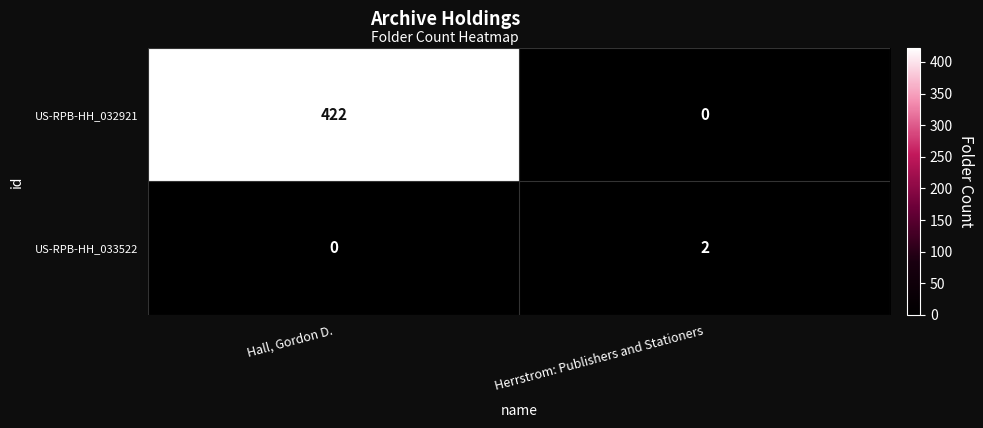

Between Hall, Gordon D. and Herrstrom: Publishers and Stationers, which series saw the biggest shift?

US-RPB-HH_032921